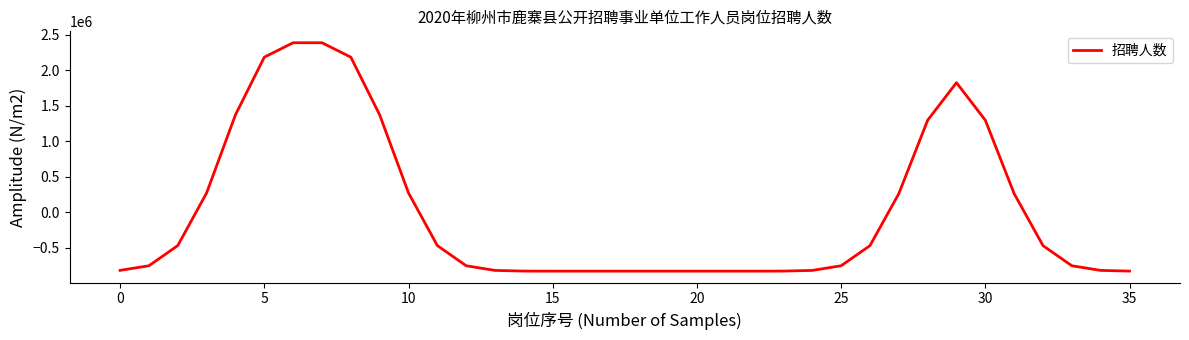

What is the difference between the maximum and minimum values?

3223087.0